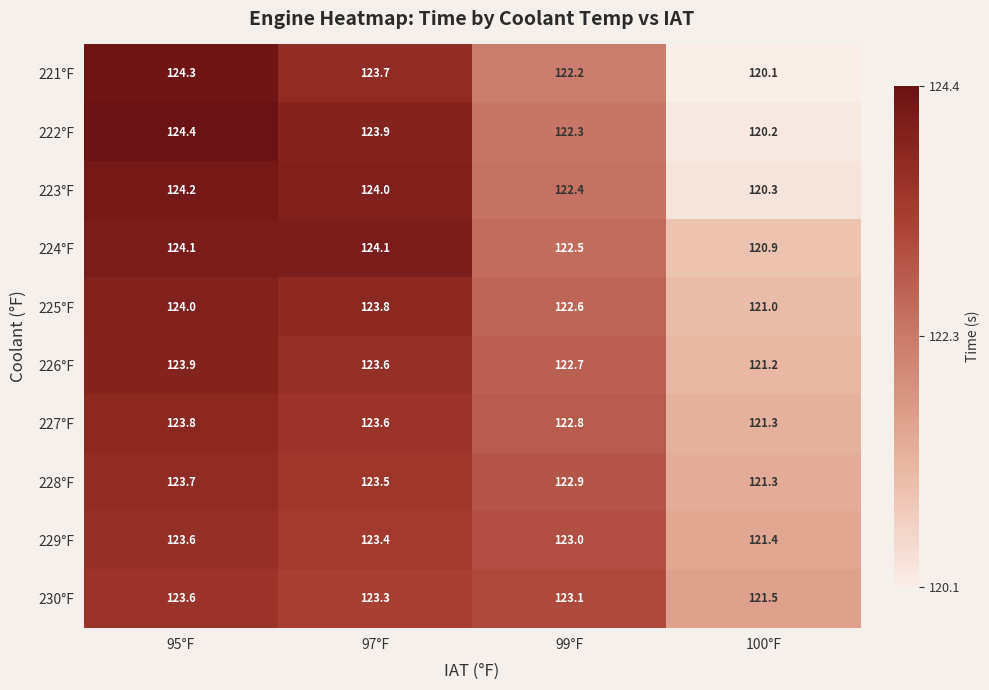

What is the average value of the 227°F series?

122.9